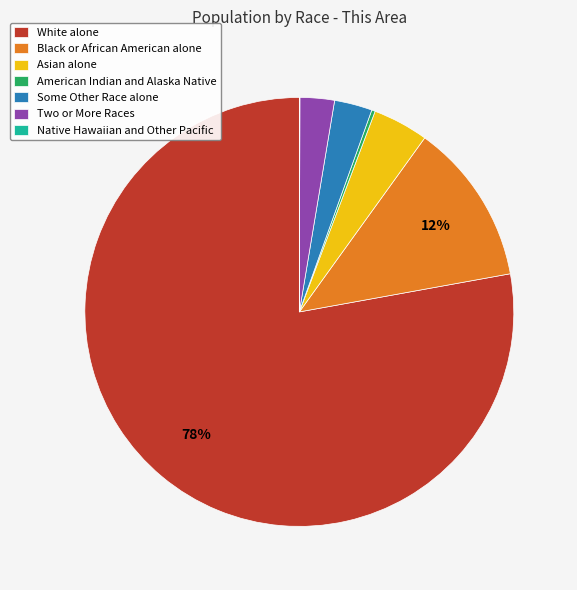

Combined, do Two or More Races and Some Other Race alone account for over 50%?

No